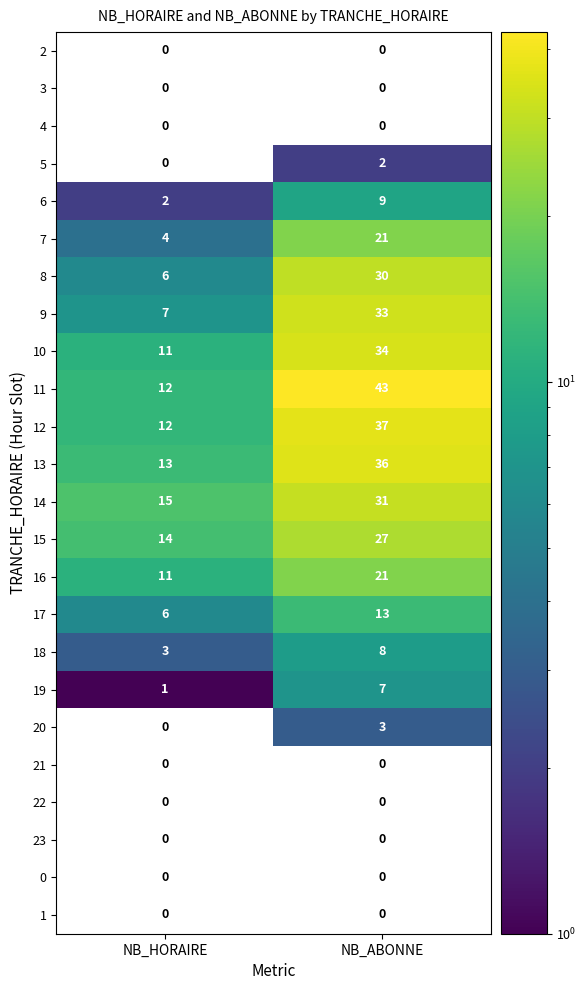

Is it true that 5 equals 2 at NB_ABONNE?

True